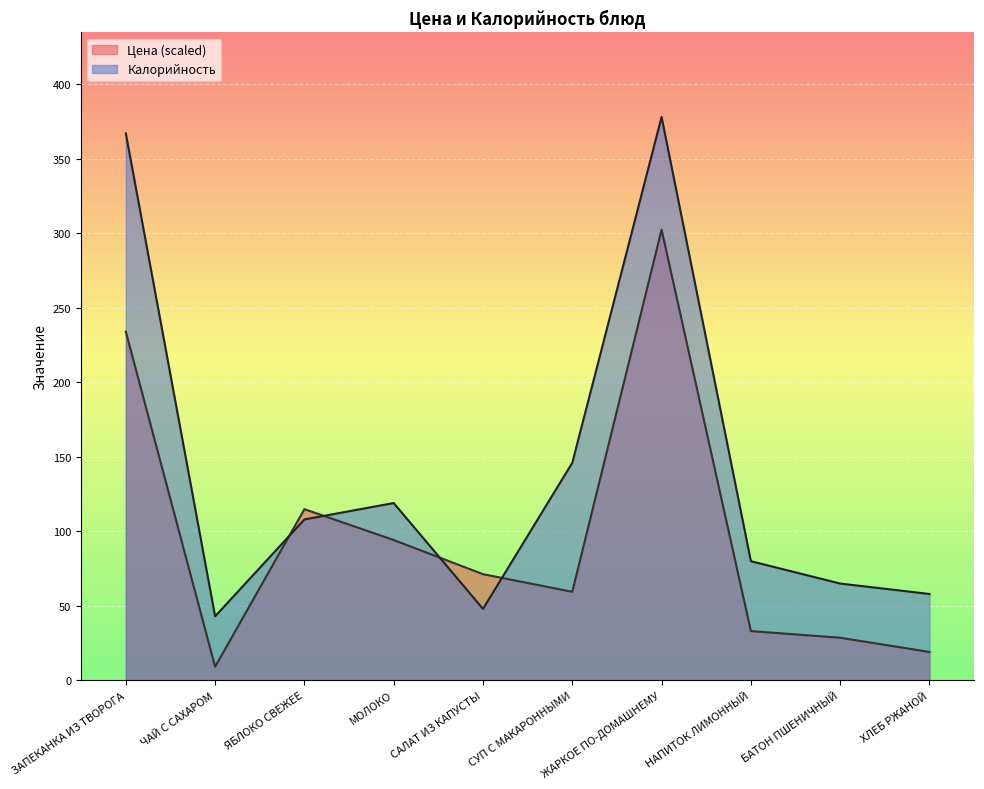

What is the label of the 3rd point from the left?

ЯБЛОКО СВЕЖЕЕ